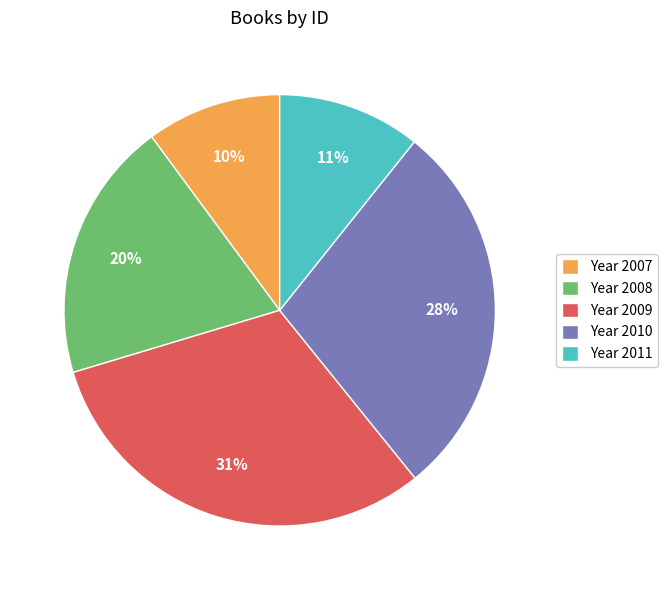

Is the sum of Year 2007 and Year 2009 greater than half?

No